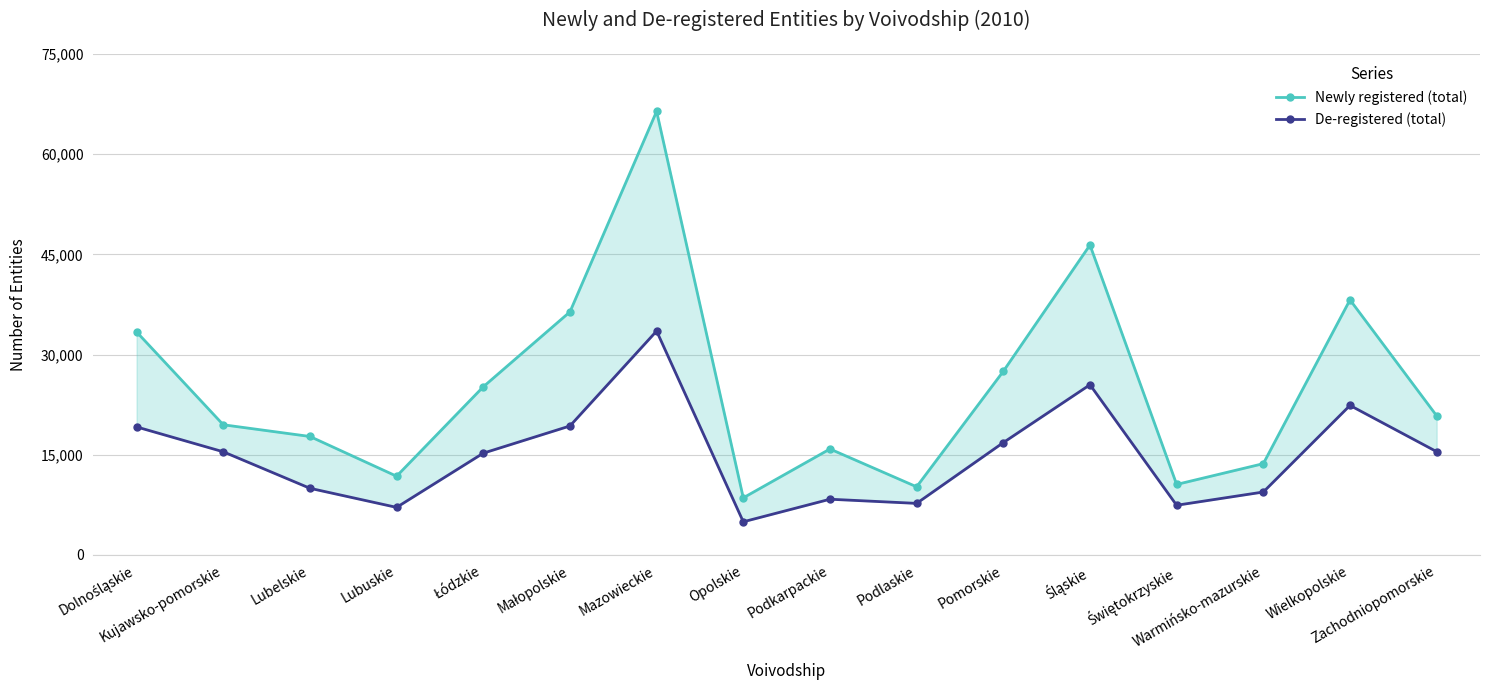

How many interior local peaks does the De-registered (total) series have?

4